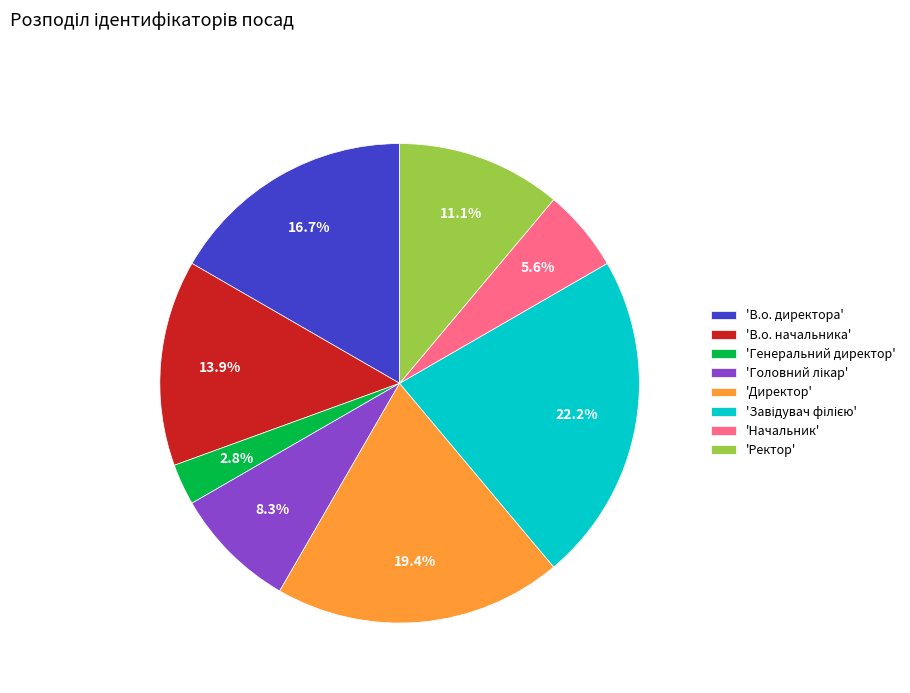

How many slices are in this pie chart?

8